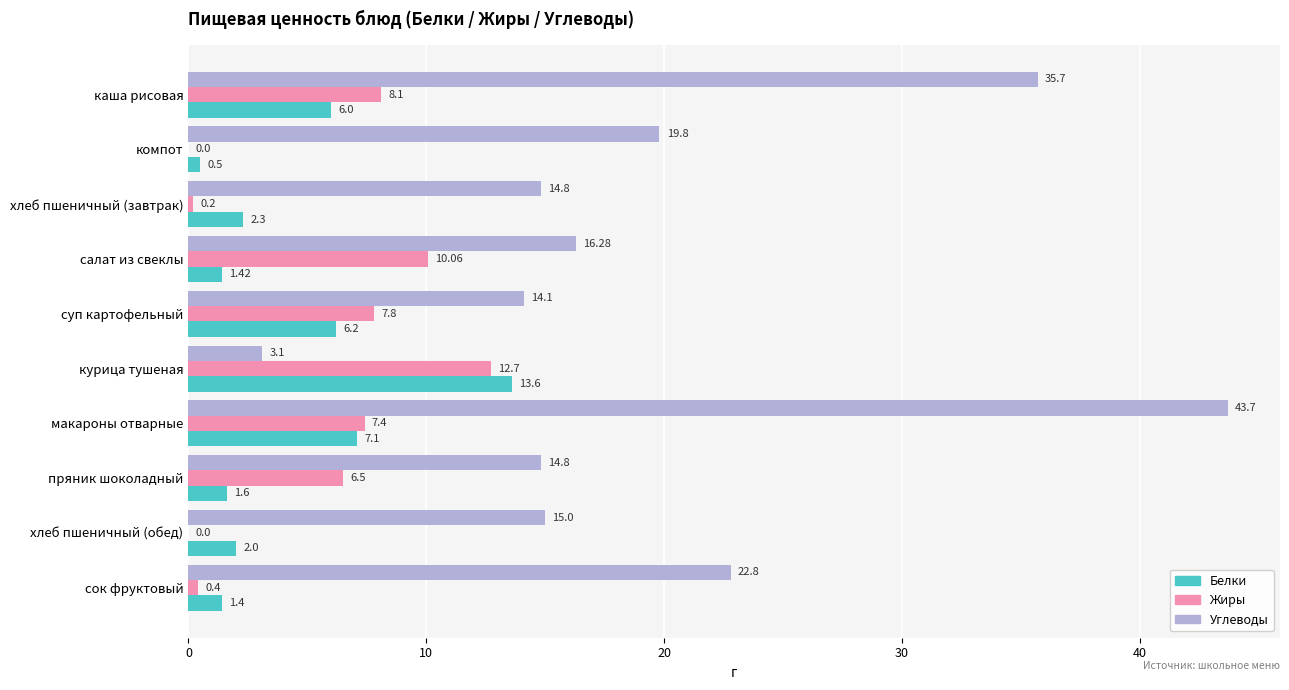

Where is Жиры nearest to the value 6?

пряник шоколадный